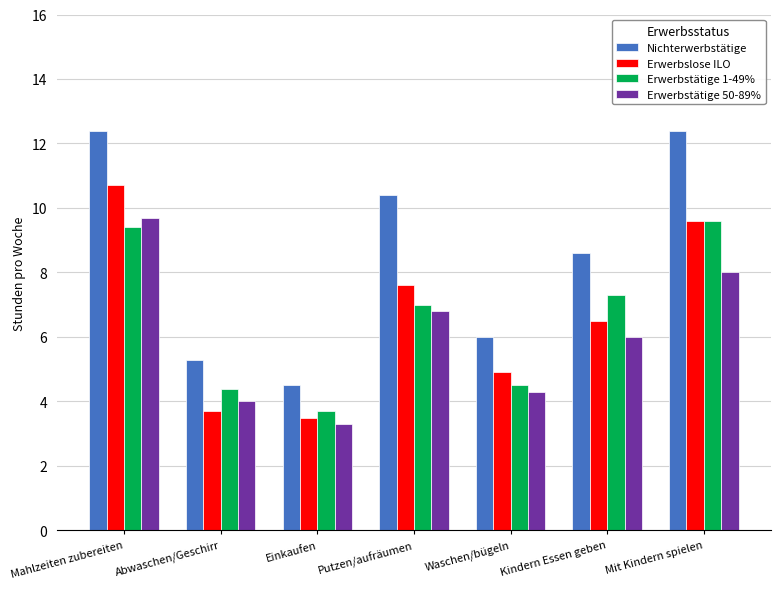

What is the total value across all series at Waschen/bügeln?

19.7